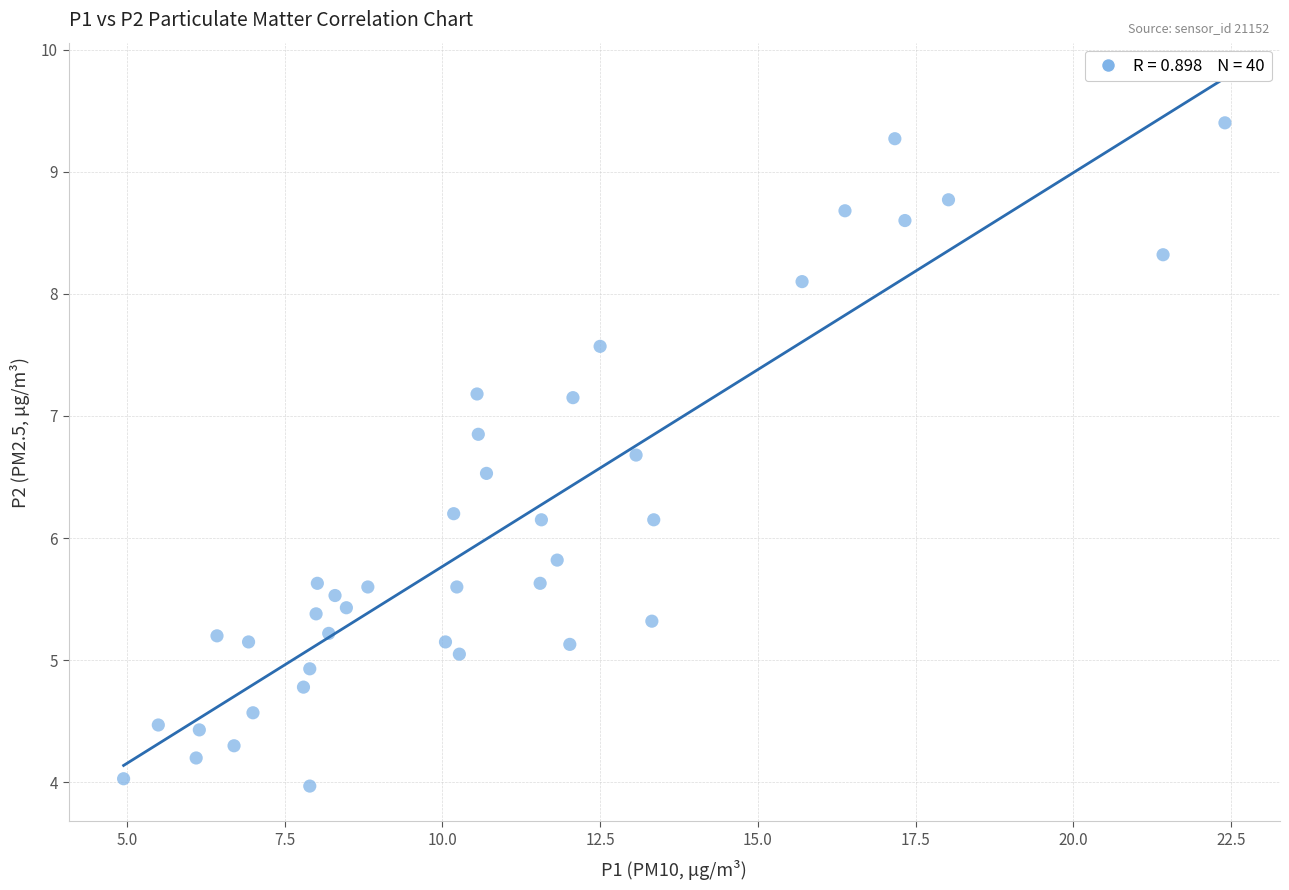

What is the range of Y values (max minus min)?

5.4